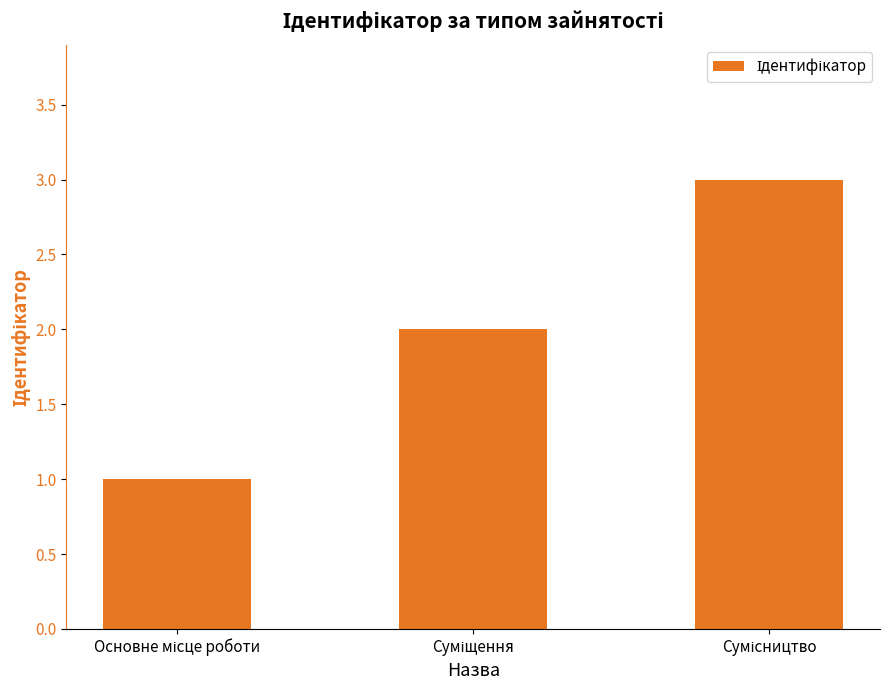

What is the maximum value shown in the chart?

3